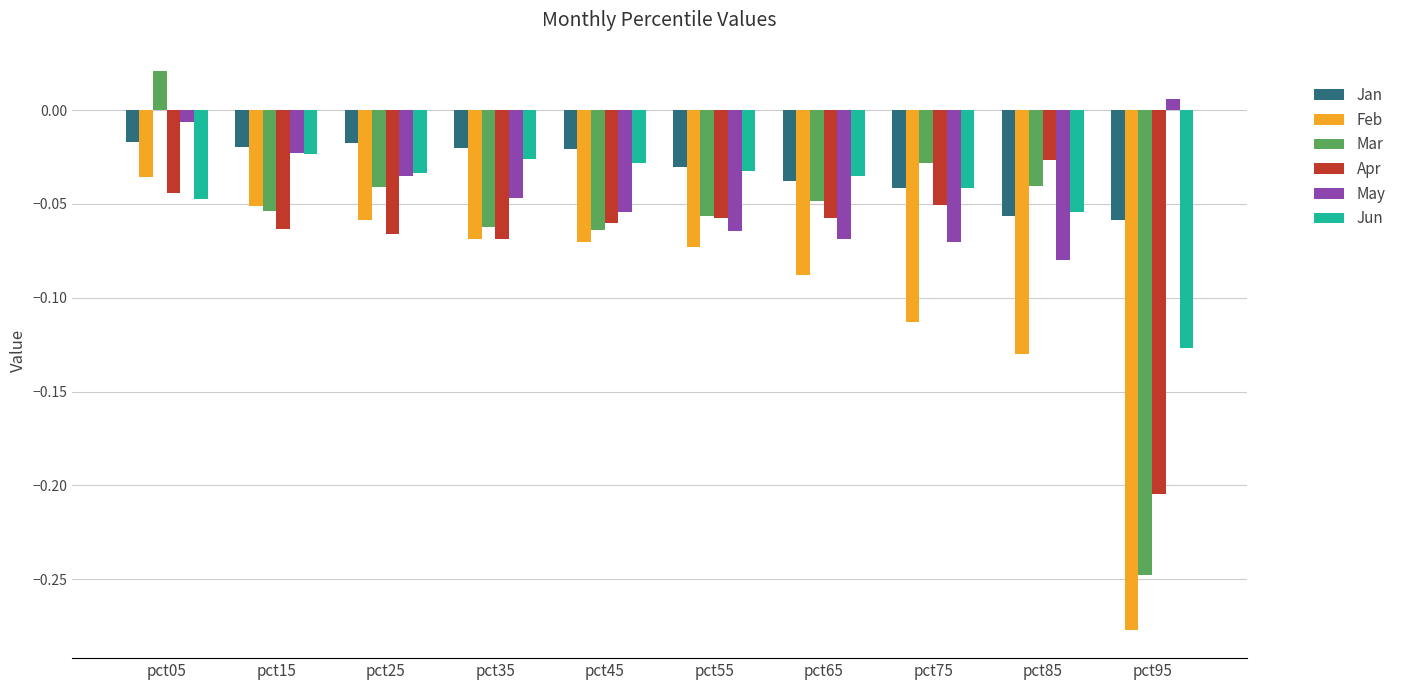

What is the difference between the highest and lowest values at pct75?

0.1